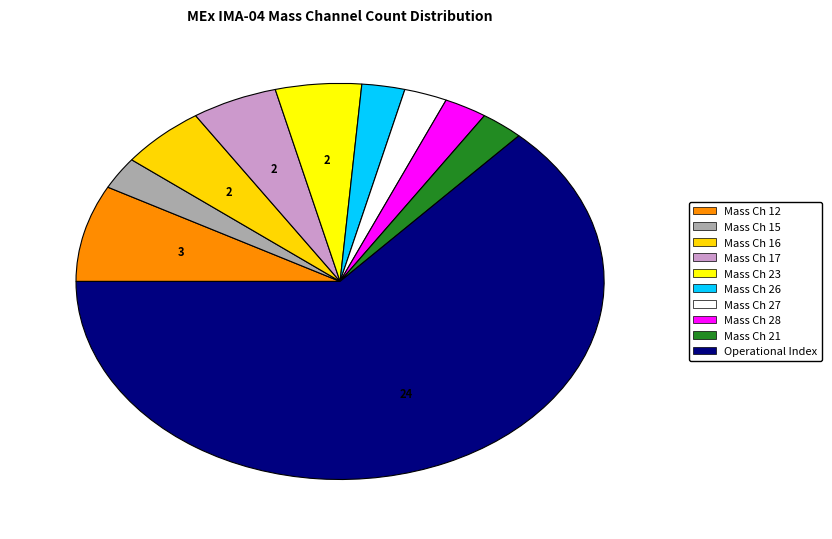

How many segments does this pie chart have?

10